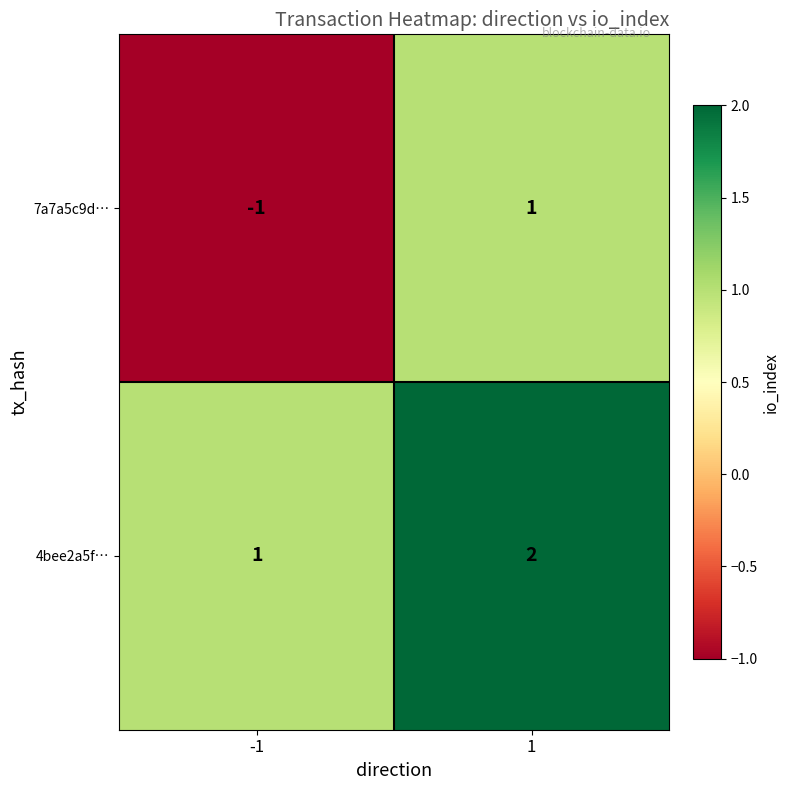

Which series changed the most between -1 and 1?

7a7a5c9d…